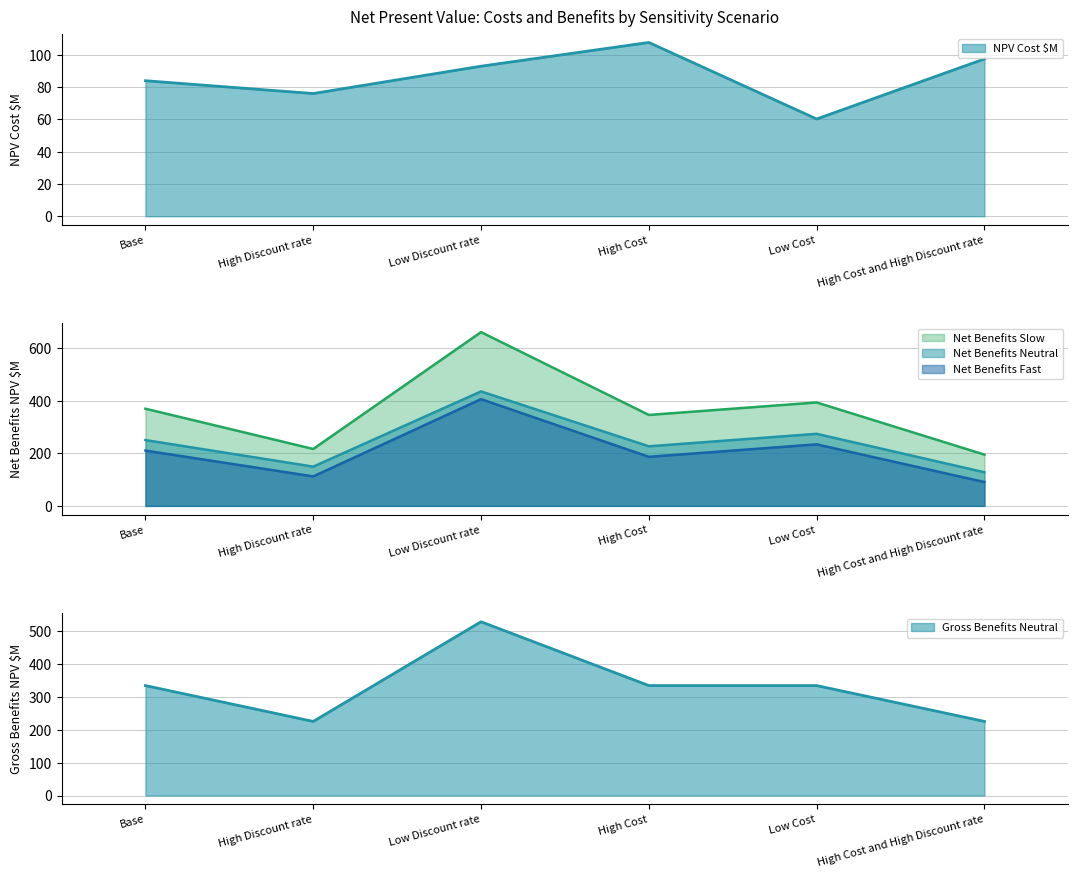

Where is the first local minimum for Gross Benefits Neutral?

High Discount rate